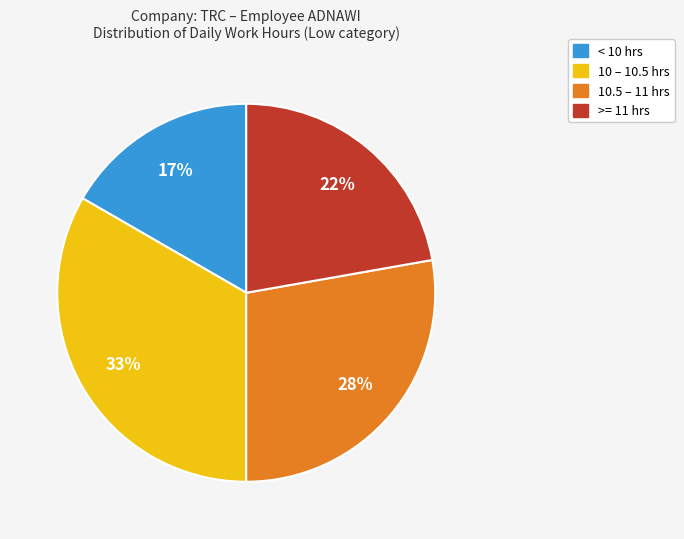

Is there a majority slice in this chart?

No